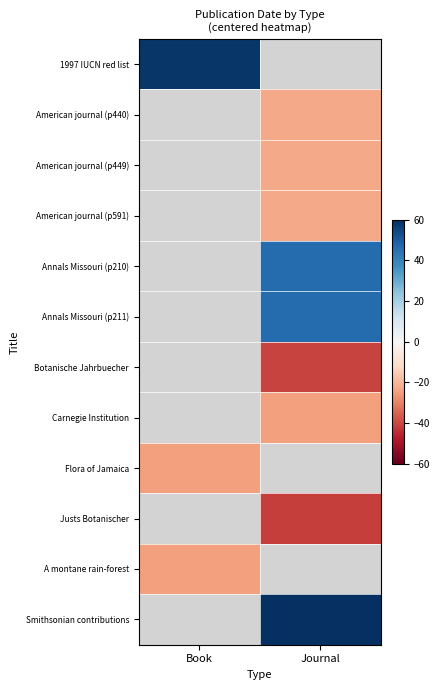

How many data points does each series have?

2